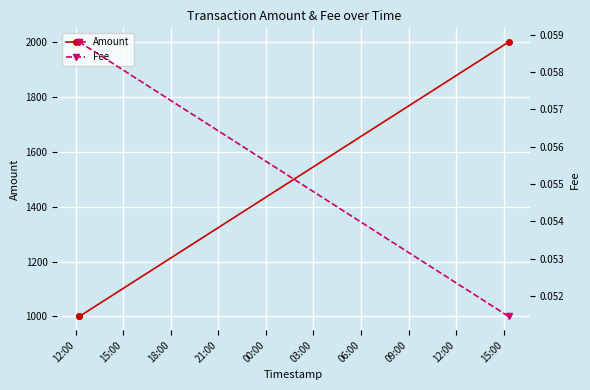

What is the lowest value of the Amount series?

1000.0